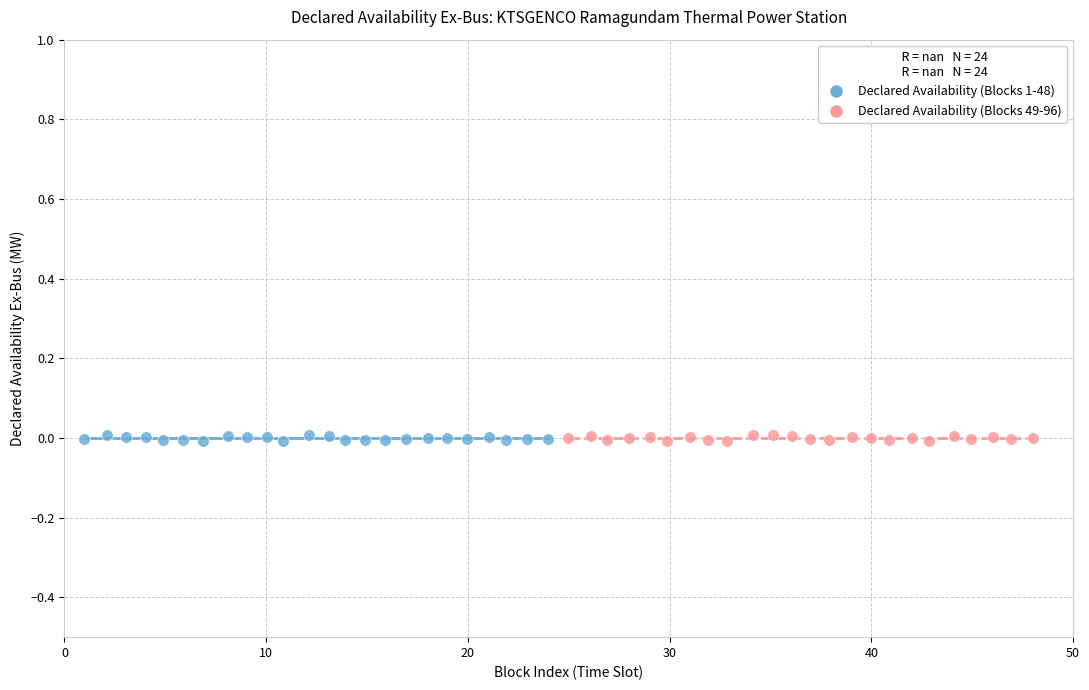

What are all the series names shown in the legend?

Declared Availability (Blocks 1-48), Declared Availability (Blocks 49-96)